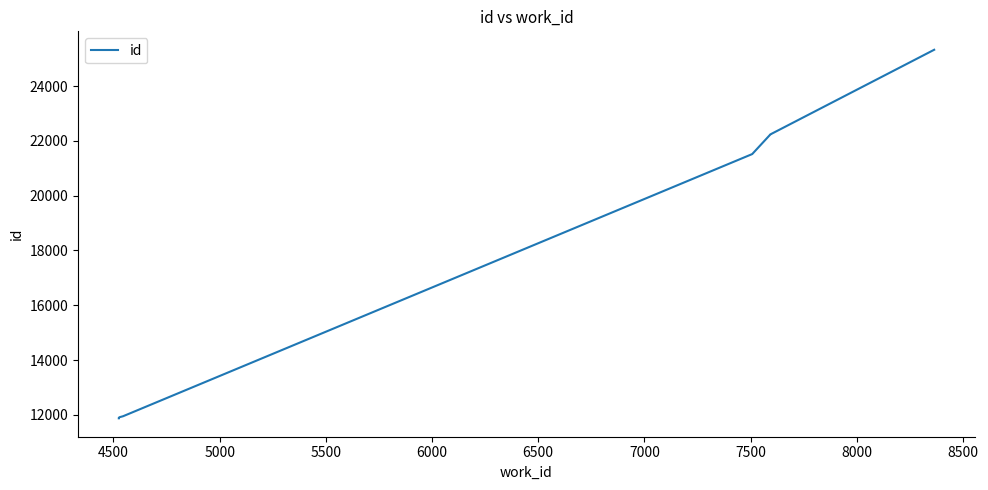

Between 5000 and 6000, which is larger?

6000